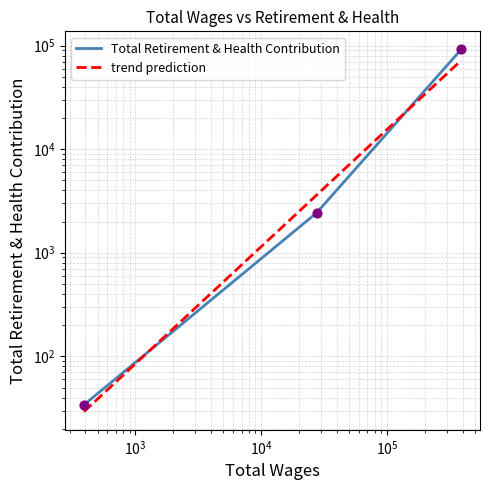

Which has a higher value, 27614.0 or 389351.0?

389351.0